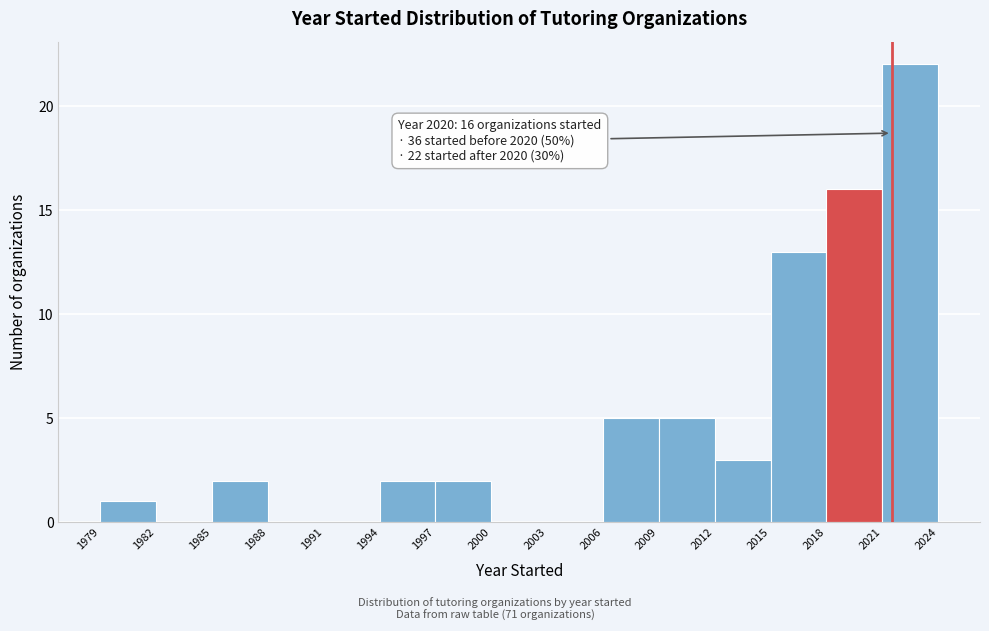

Which range on the x-axis has the tallest bar?

2021 to 2024